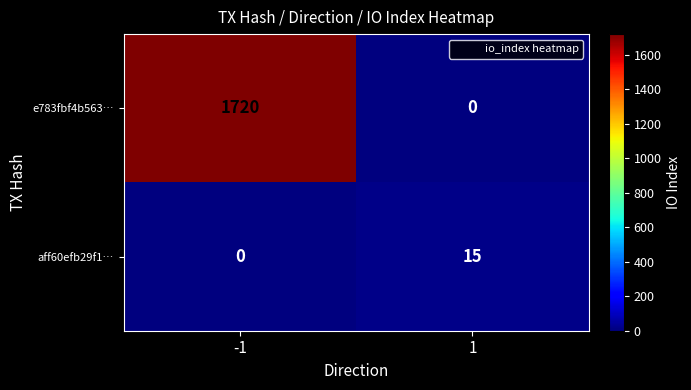

Which series has the largest range (max minus min)?

e783fbf4b563…